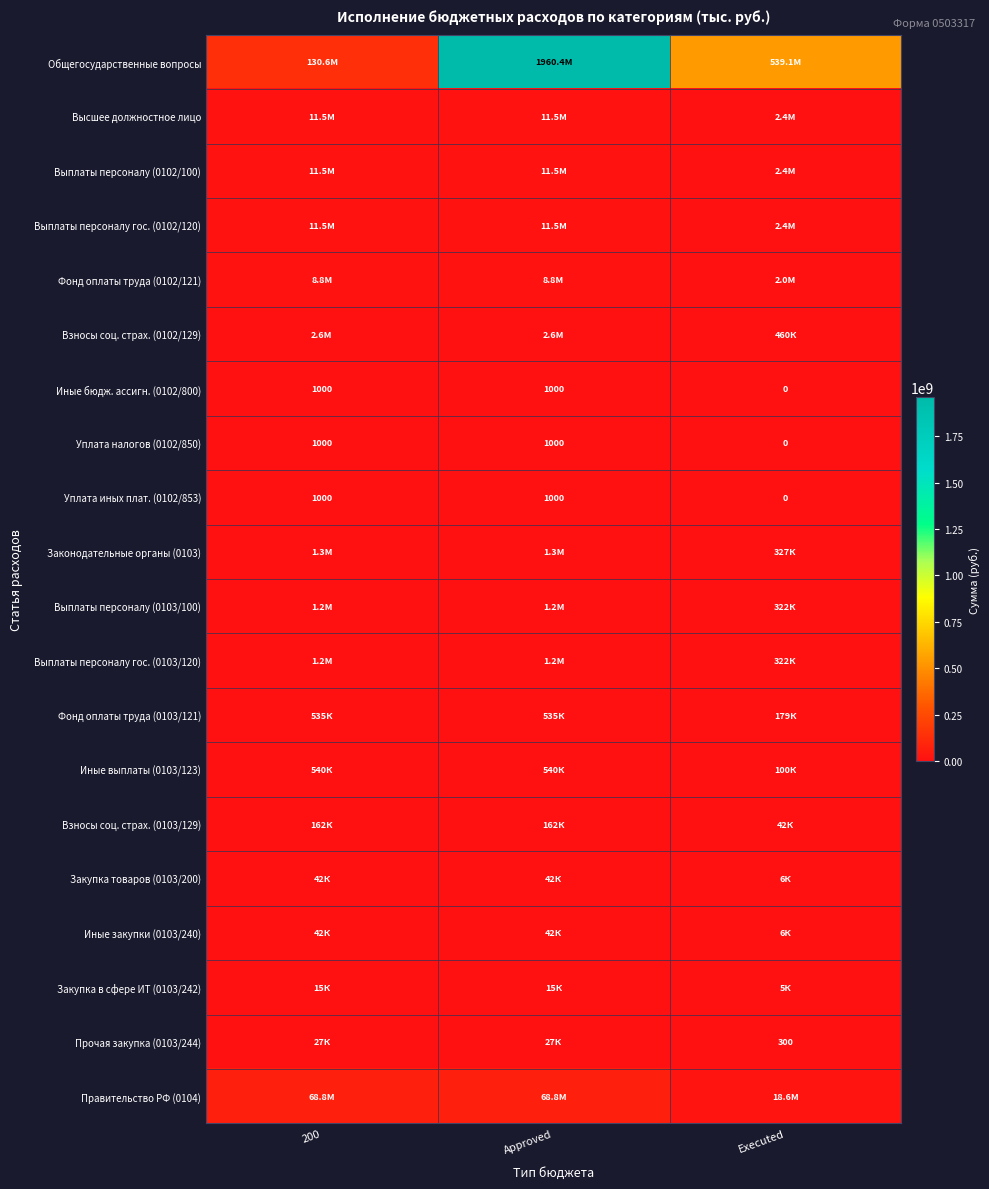

What is the approximate value of Правительство РФ (0104) at Executed?

18577236.7